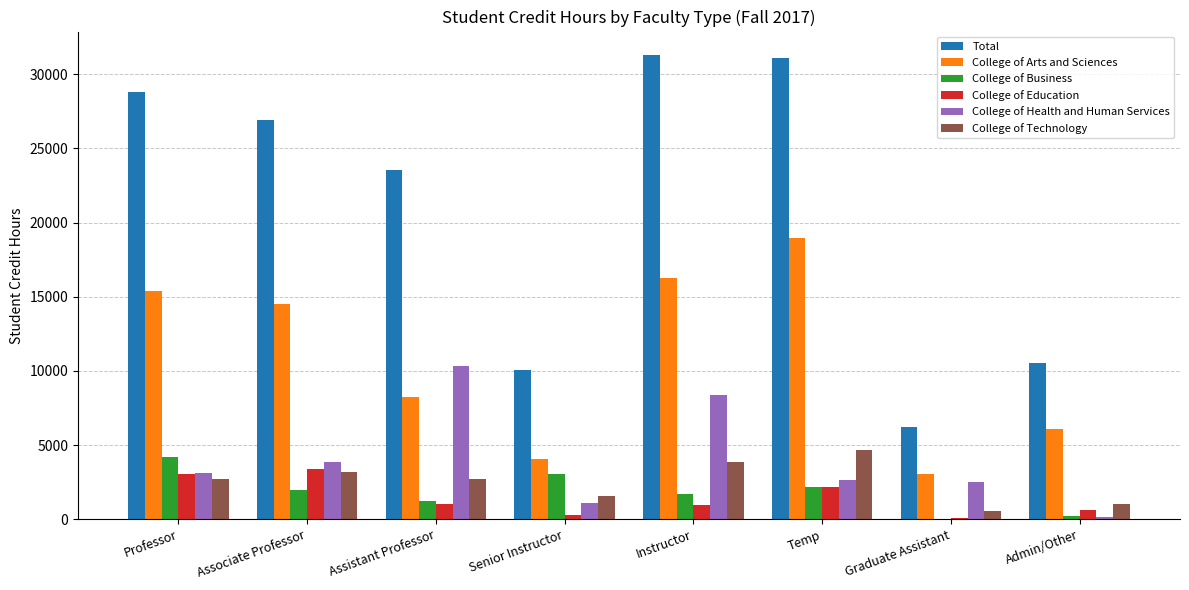

How many groups of bars are there?

8